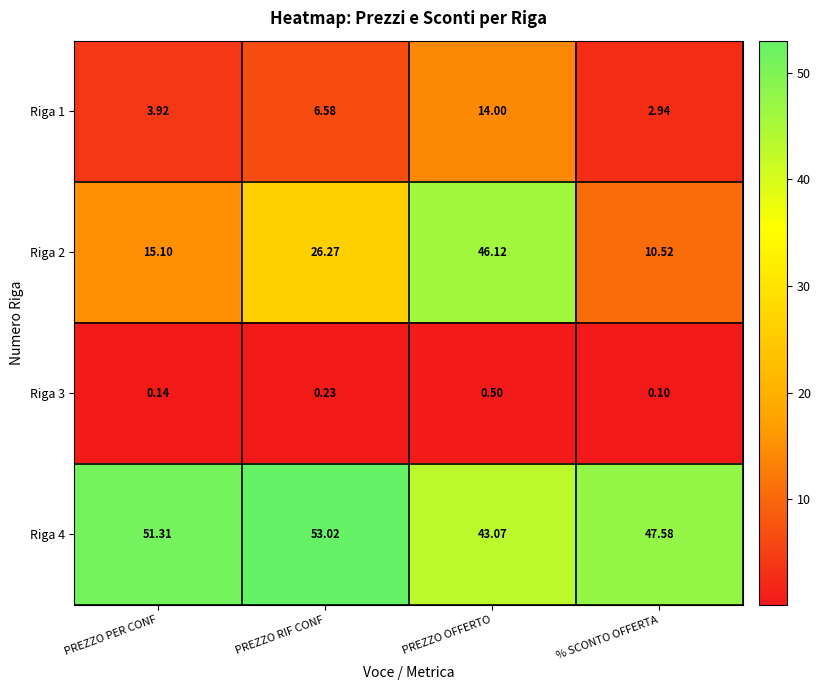

At which label is Riga 2 closest to 28?

PREZZO RIF CONF